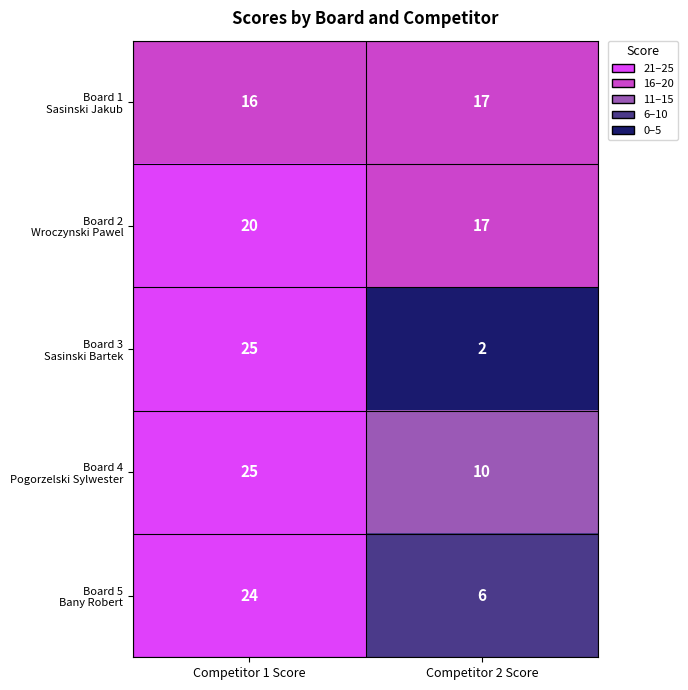

What is the minimum value shown in the chart?

2